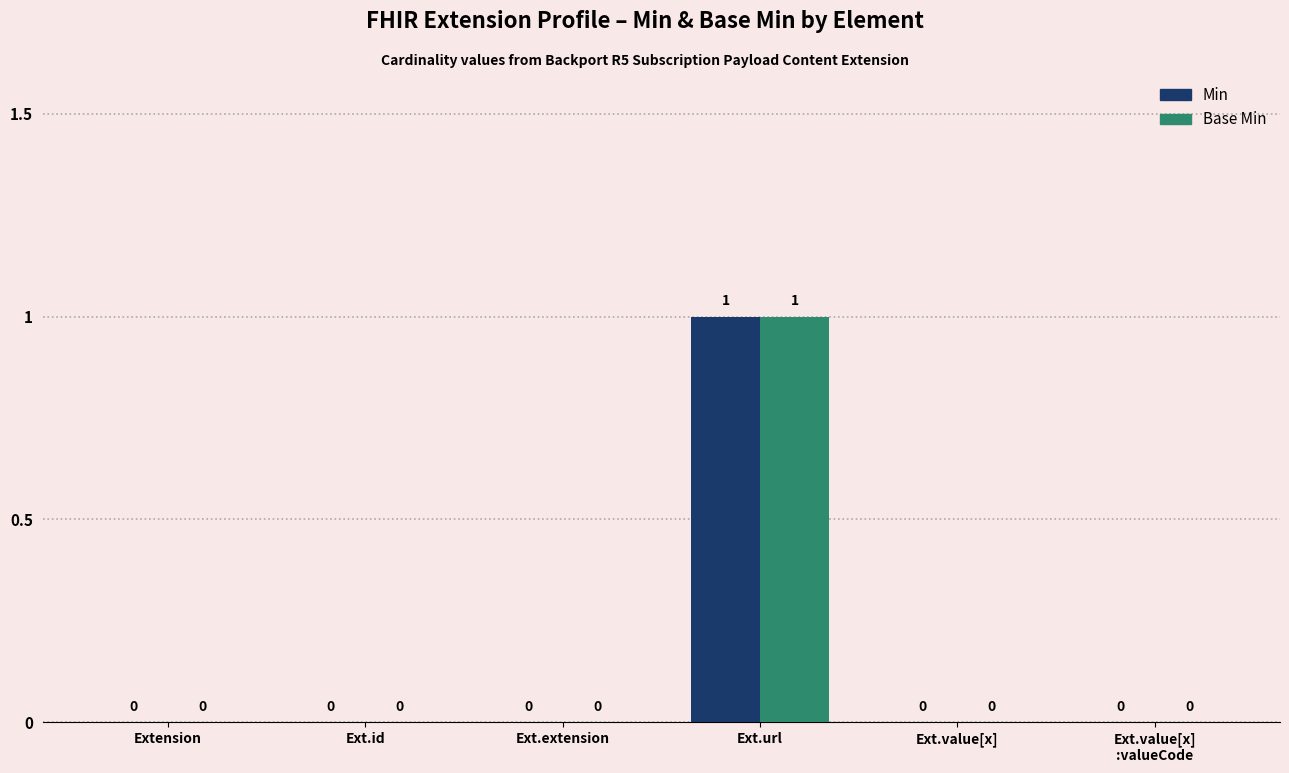

The value of Min at Ext.url is 1. True or false?

True